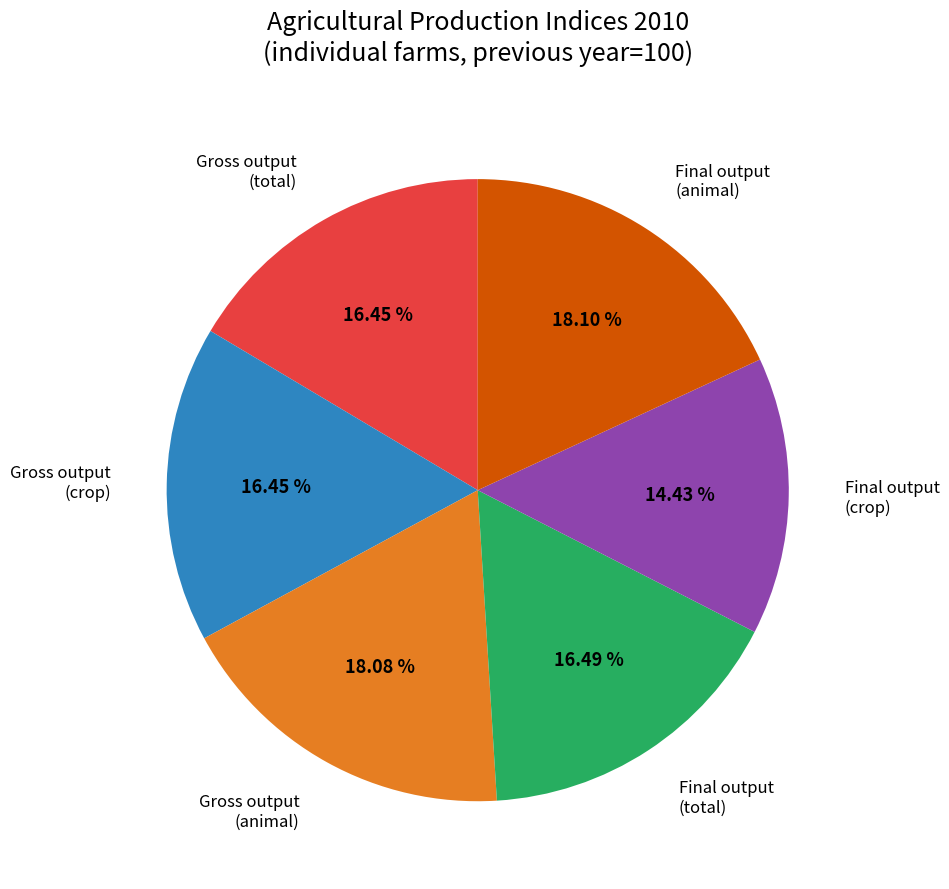

Does any single category account for the majority?

No